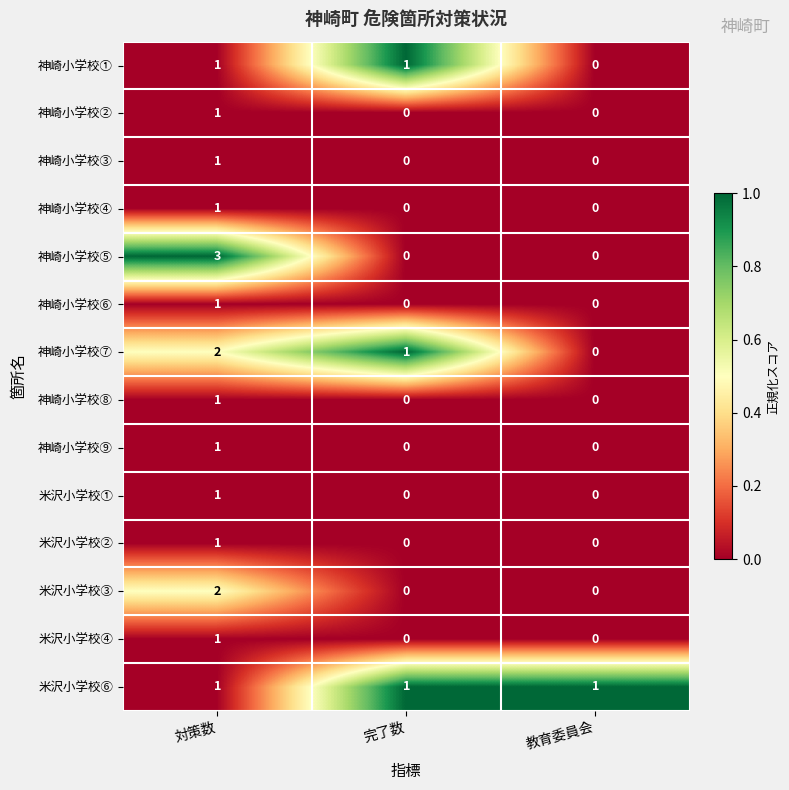

The 神崎小学校⑦ series shows 1 at 対策数. True or false?

False